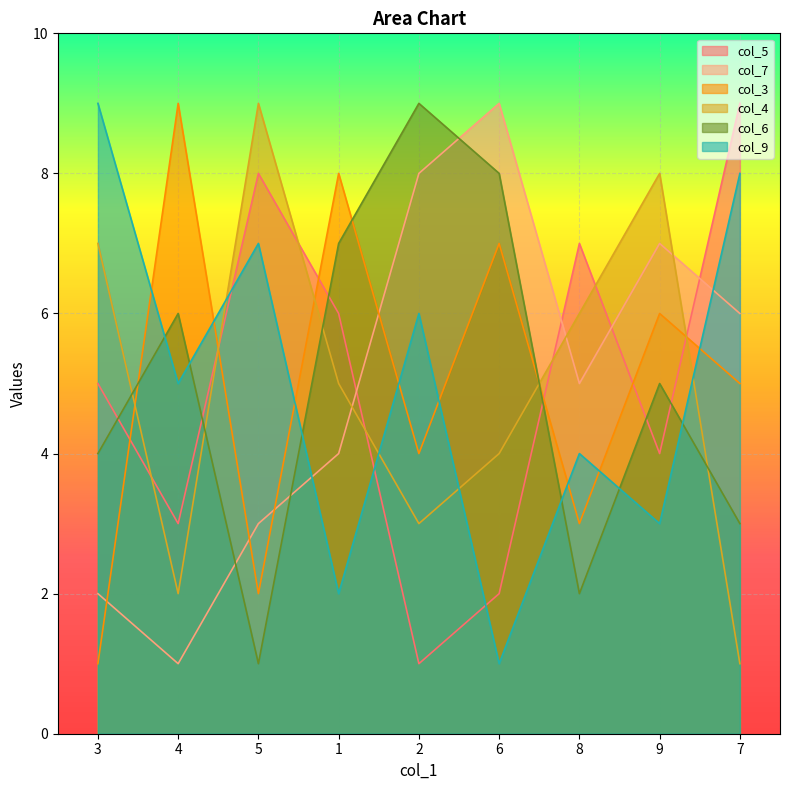

What is the value of the col_7 point at the 5th from the left?

8